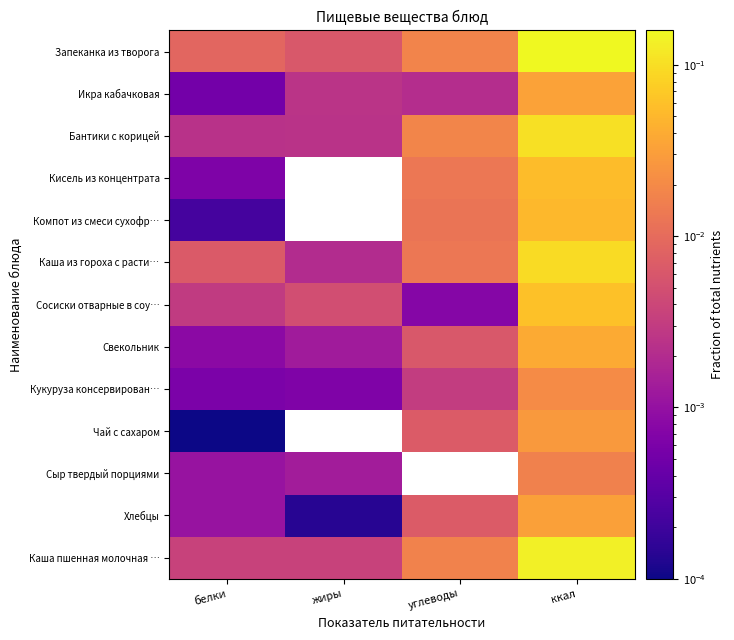

What is the spread (max minus min) of values at ккал?

0.1